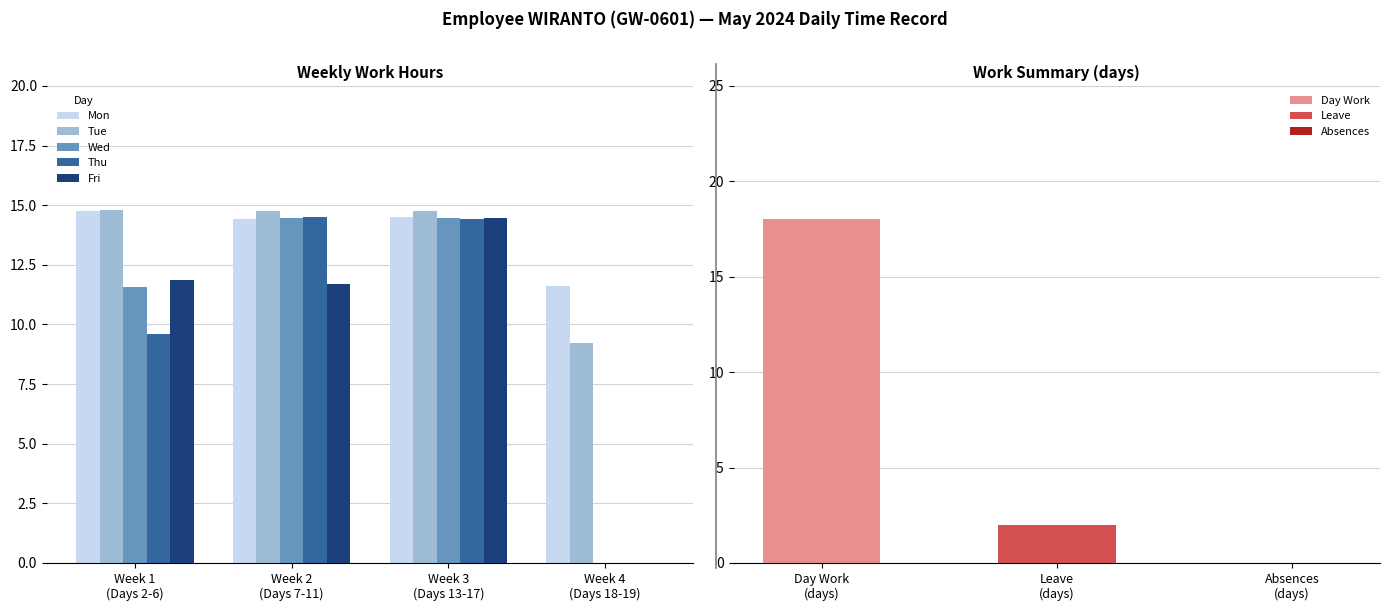

Between Week 1
(Days 2-6) and Week 2
(Days 7-11), which series saw the biggest shift?

Thu